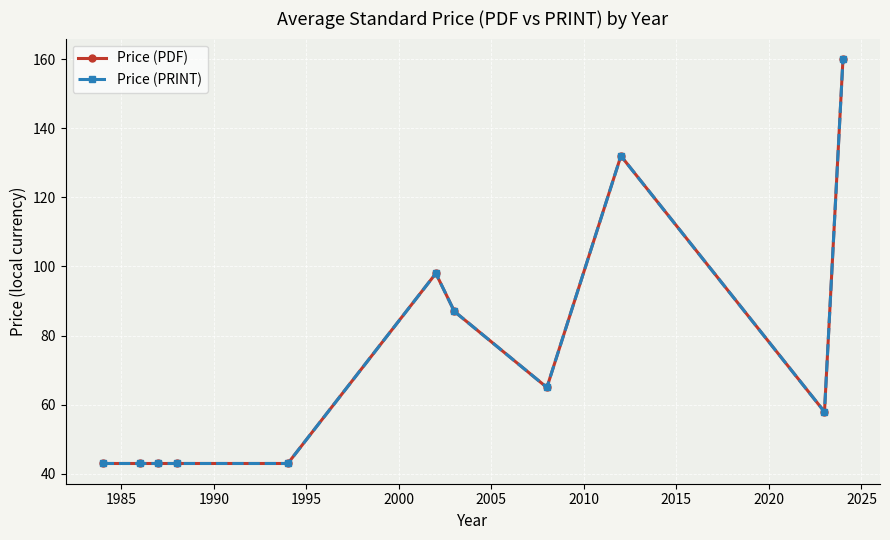

True or false: Price (PDF) and Price (PRINT) cross at least once.

False